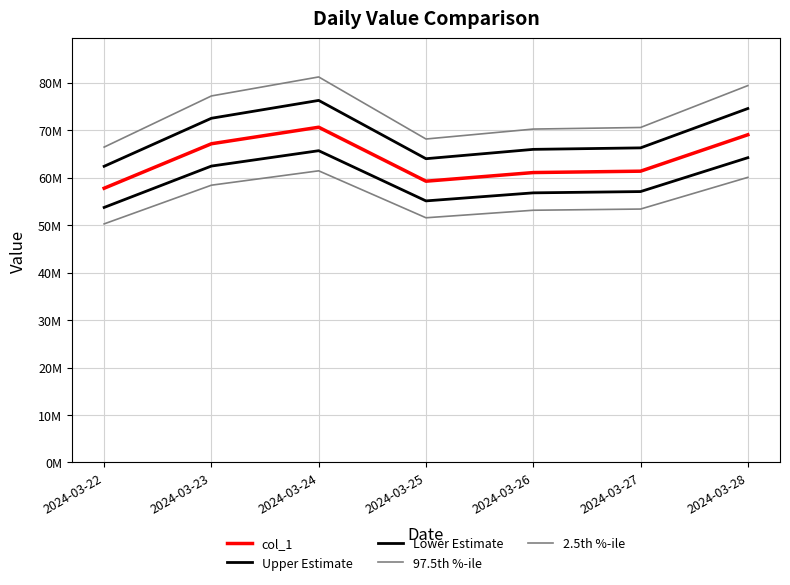

Is the value of Upper Estimate at 2024-03-27 greater than the value of Lower Estimate at 2024-03-22?

Yes